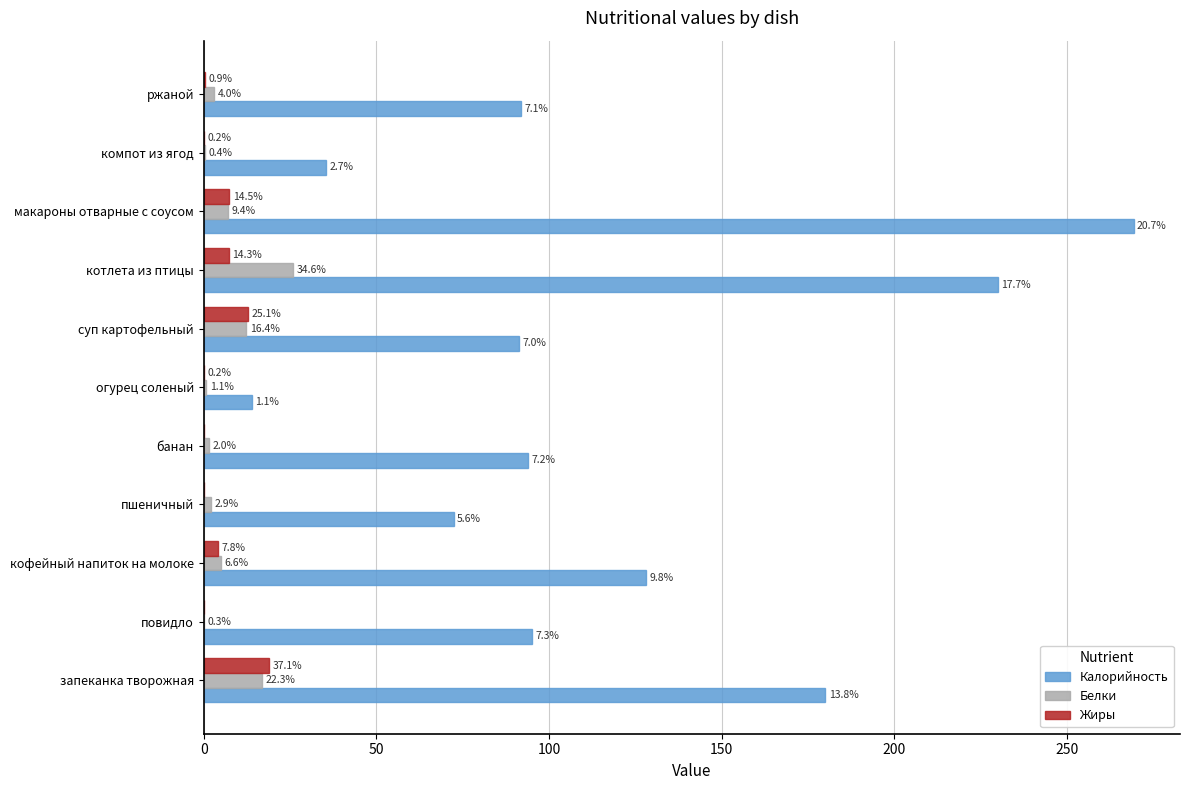

What is the sum of all Калорийность values?

1301.3